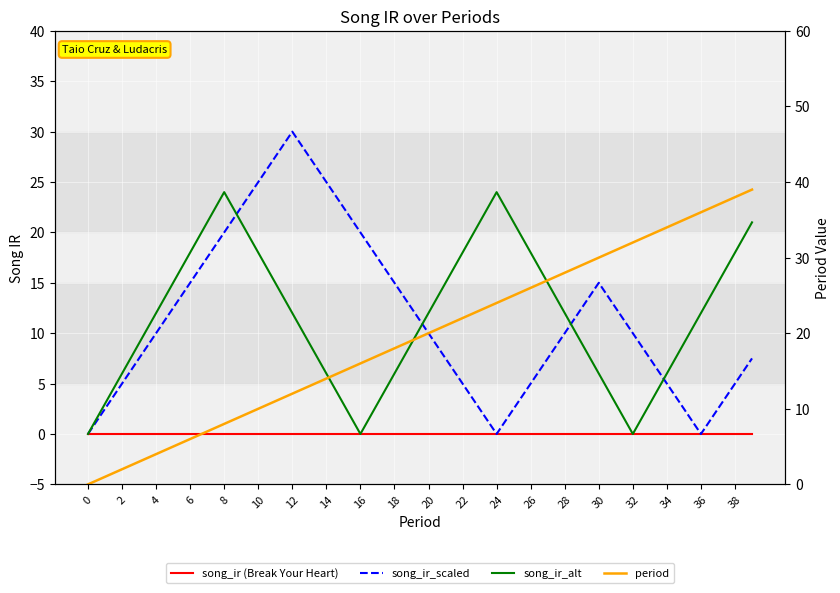

Read the song_ir_alt value at 20.

12.0